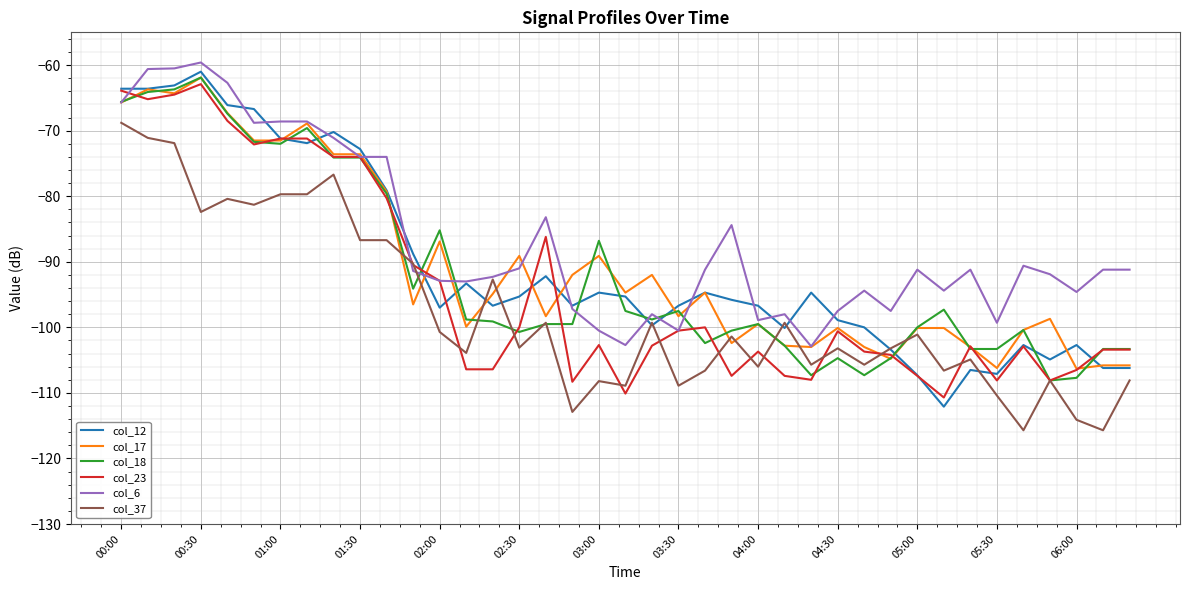

Which series has the widest spread of values?

col_12